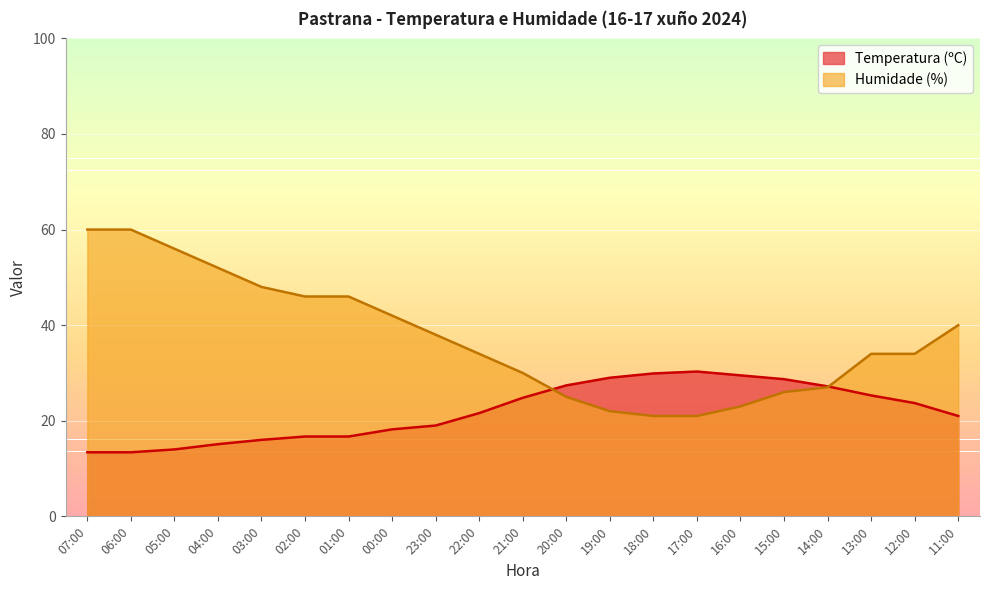

What is the minimum value shown in the chart?

13.4